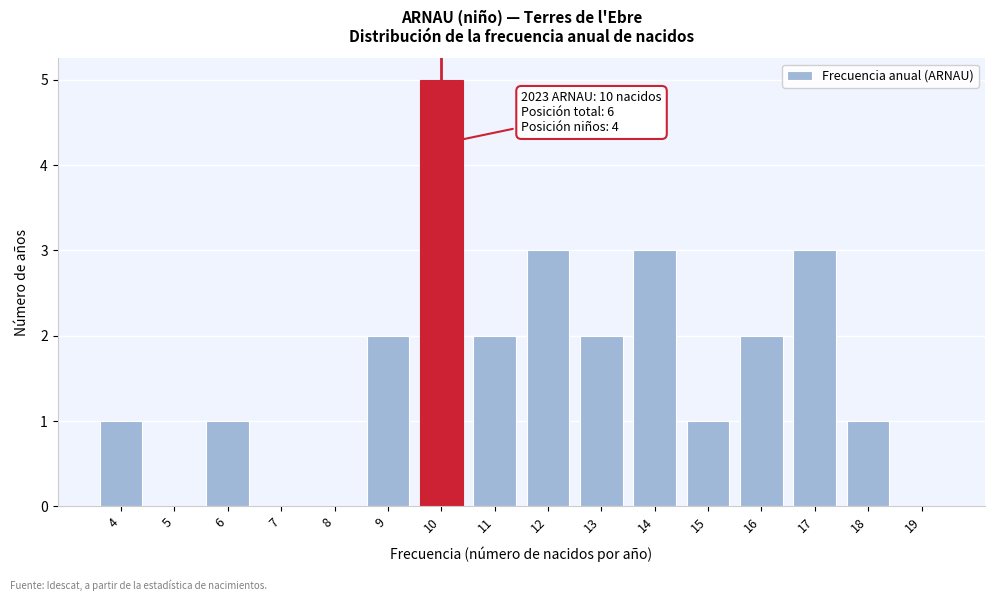

Over which range of the x-axis is the bar tallest?

9.5 to 10.5